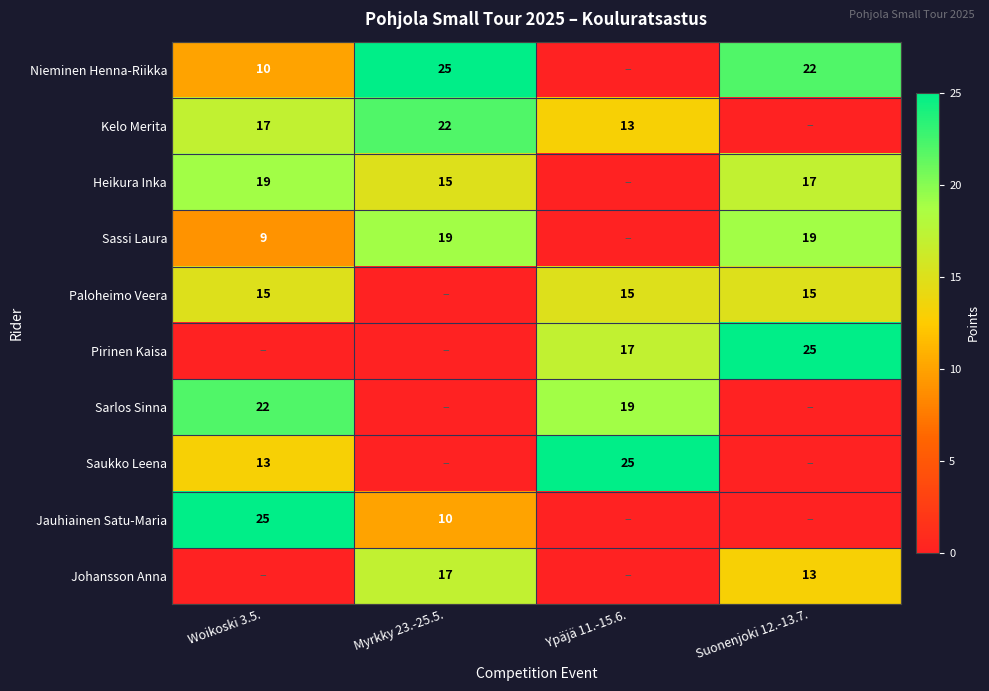

Is the value of Sassi Laura at Woikoski 3.5. greater than the value of Nieminen Henna-Riikka at Woikoski 3.5.?

No